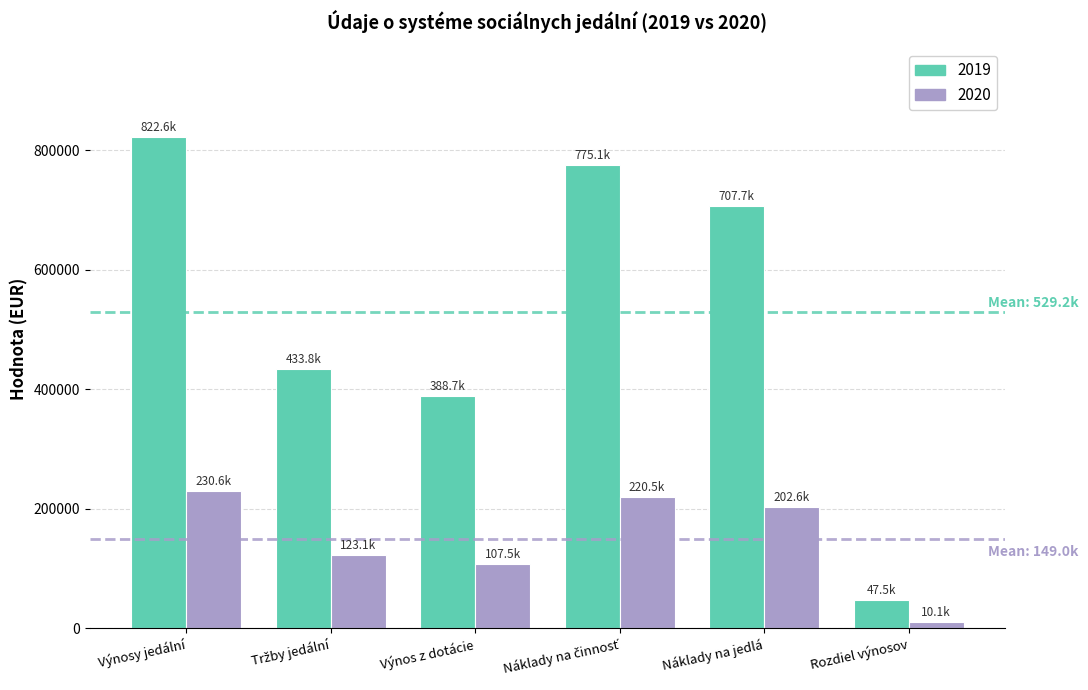

At which category is the sum across all series the highest?

Výnosy jedální